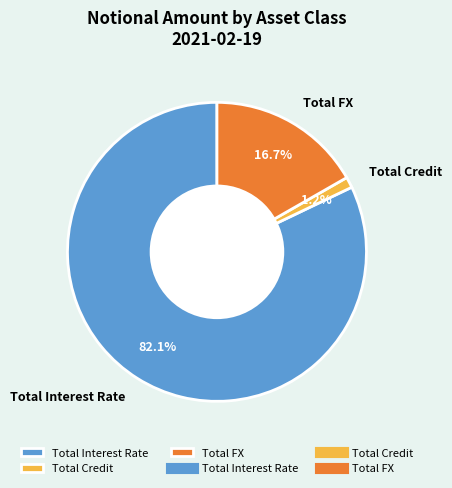

What is the ratio of the value at Total Interest Rate to the value at Total FX?

4.9